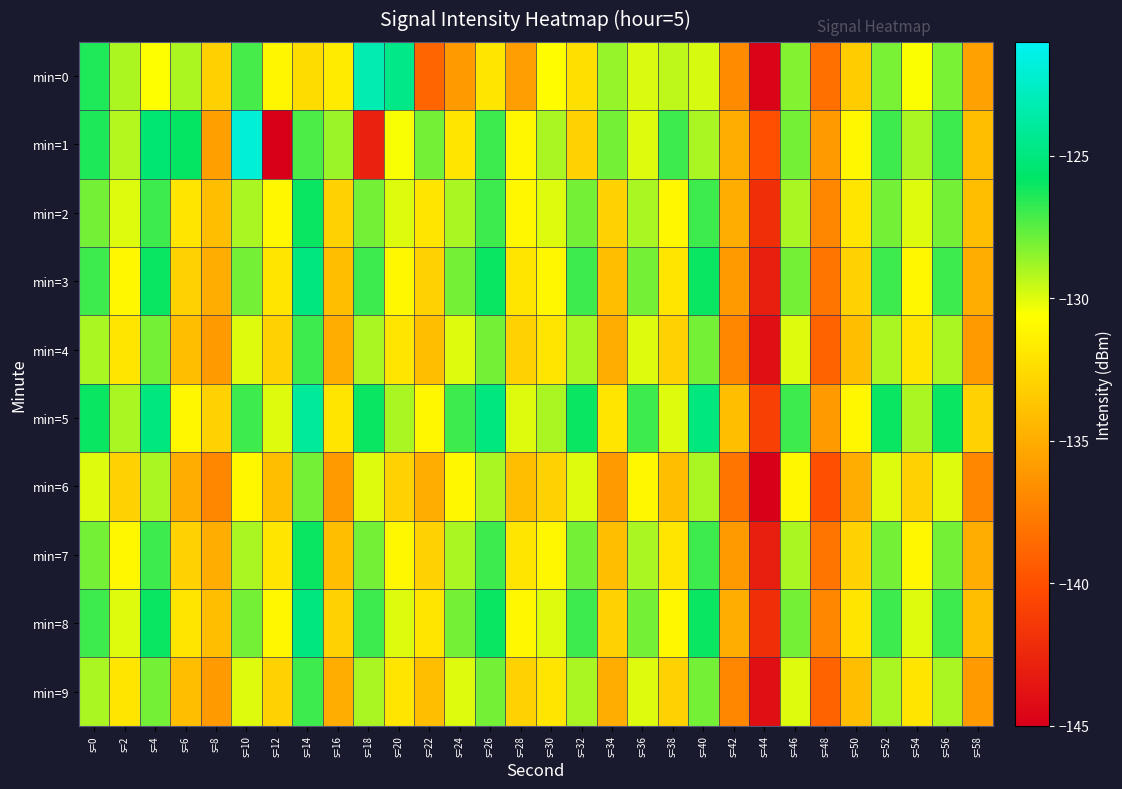

Rank the series by their maximum value, from highest to lowest.

min=1, min=0, min=5, min=3, min=8, min=2, min=7, min=4, min=9, min=6